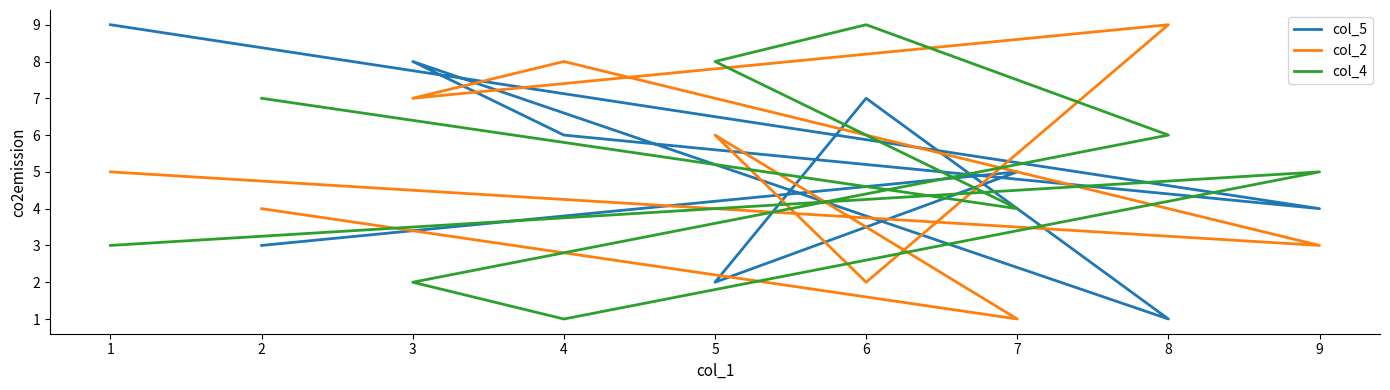

How many lines are shown in the chart?

3